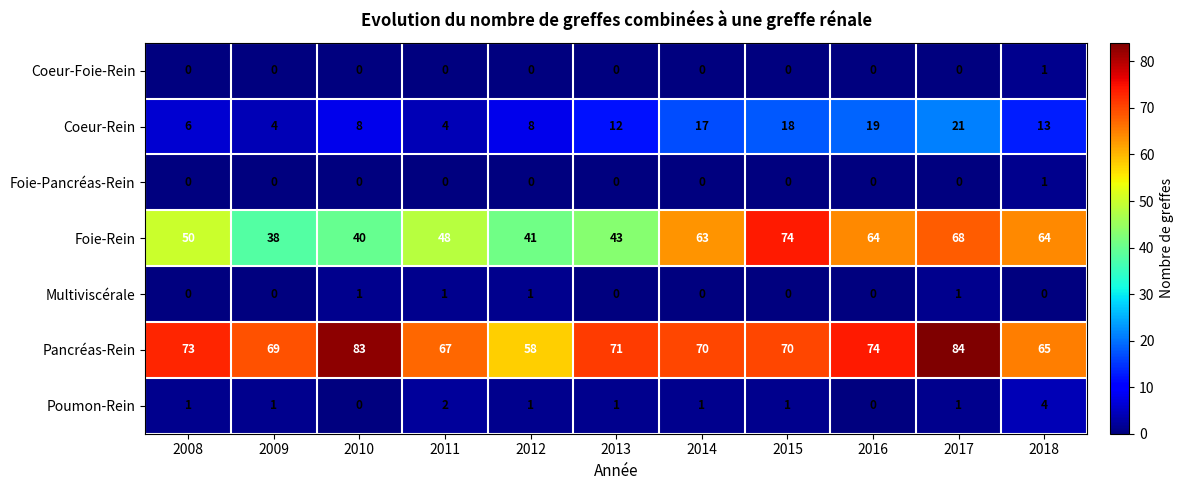

At which label does Foie-Pancréas-Rein reach its peak?

2018